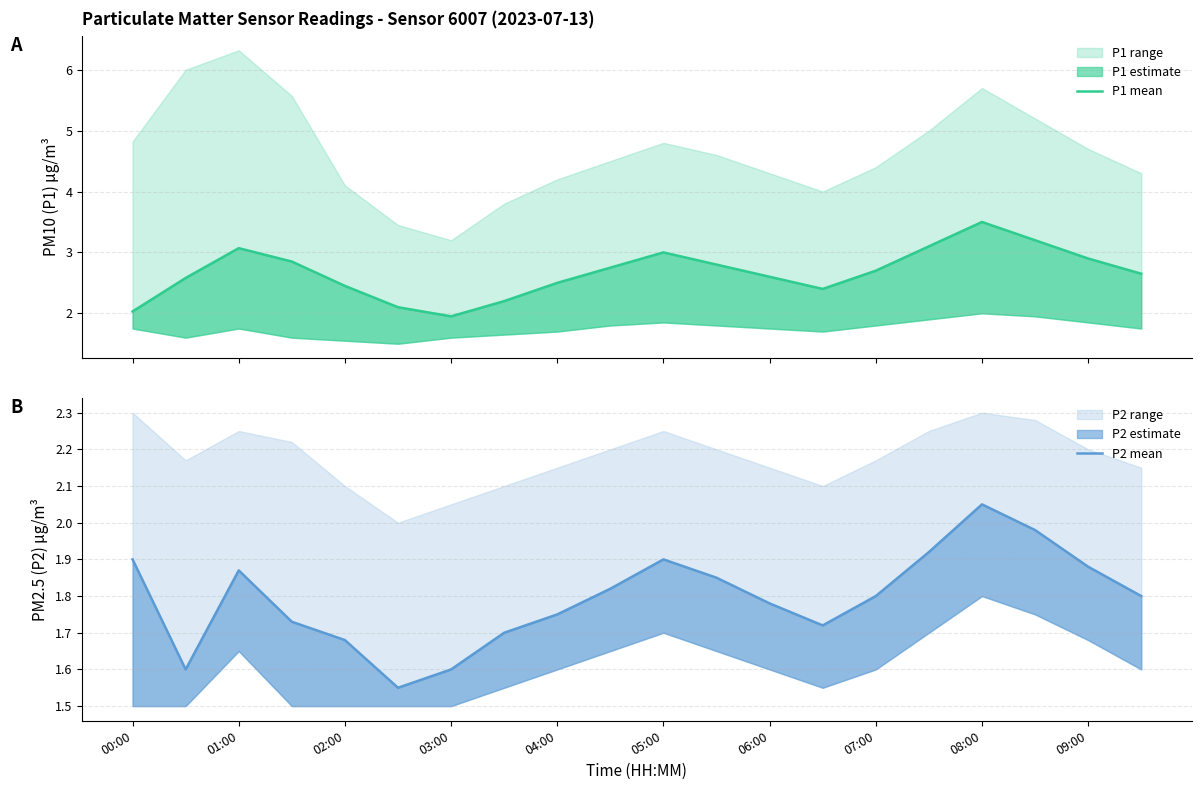

Is it true that P1 mean equals 5.0 at 17?

False